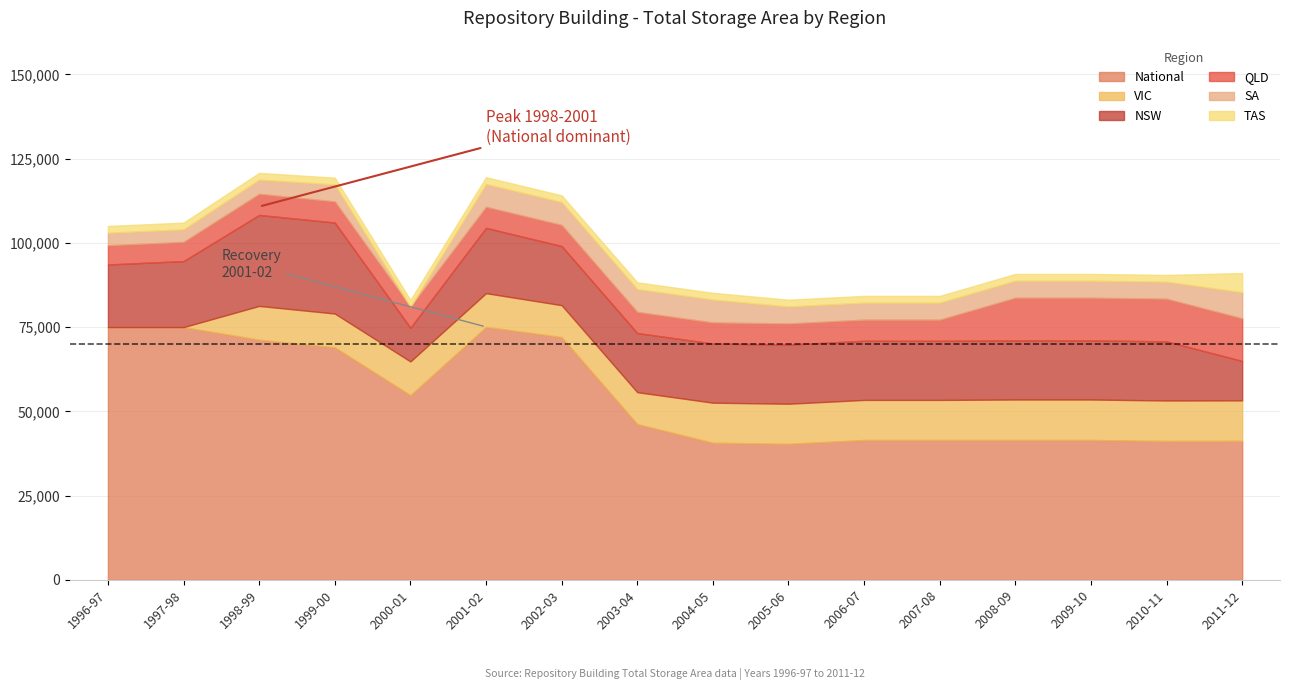

The value of National at 2000-01 is 54816. True or false?

True